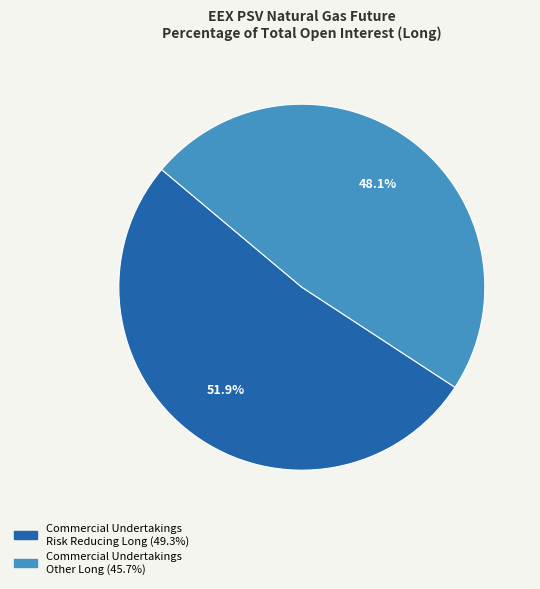

Count the number of slices in the pie.

2